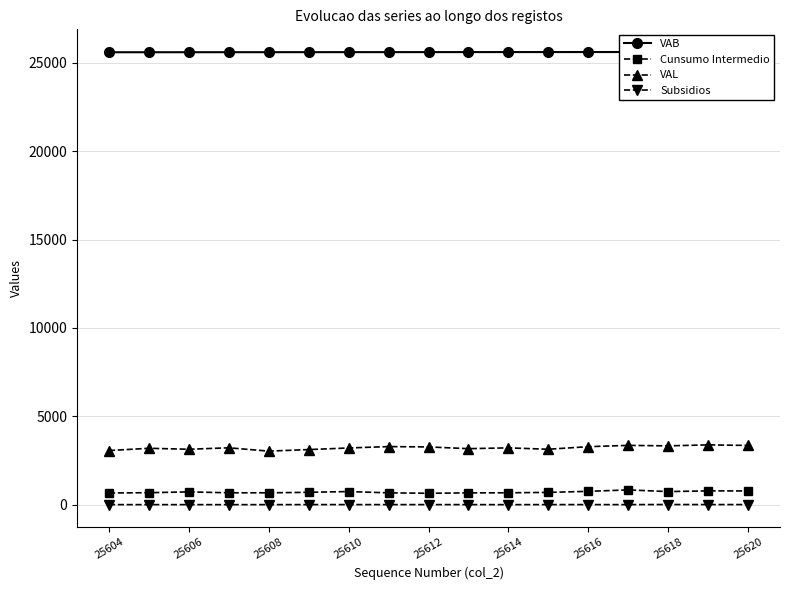

In VAL, how many points are higher than both neighbors (excluding endpoints)?

6